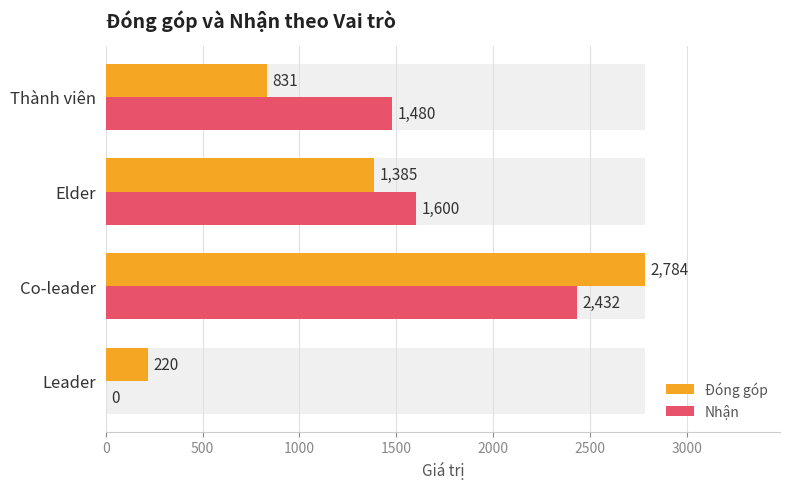

What are all the series names shown in the legend?

Đóng góp, Nhận